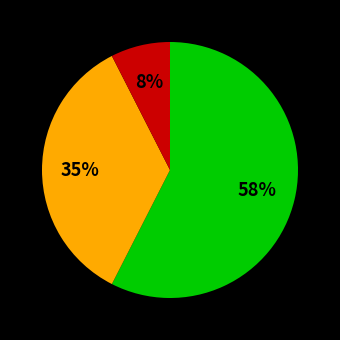

Does any single category account for the majority?

Yes